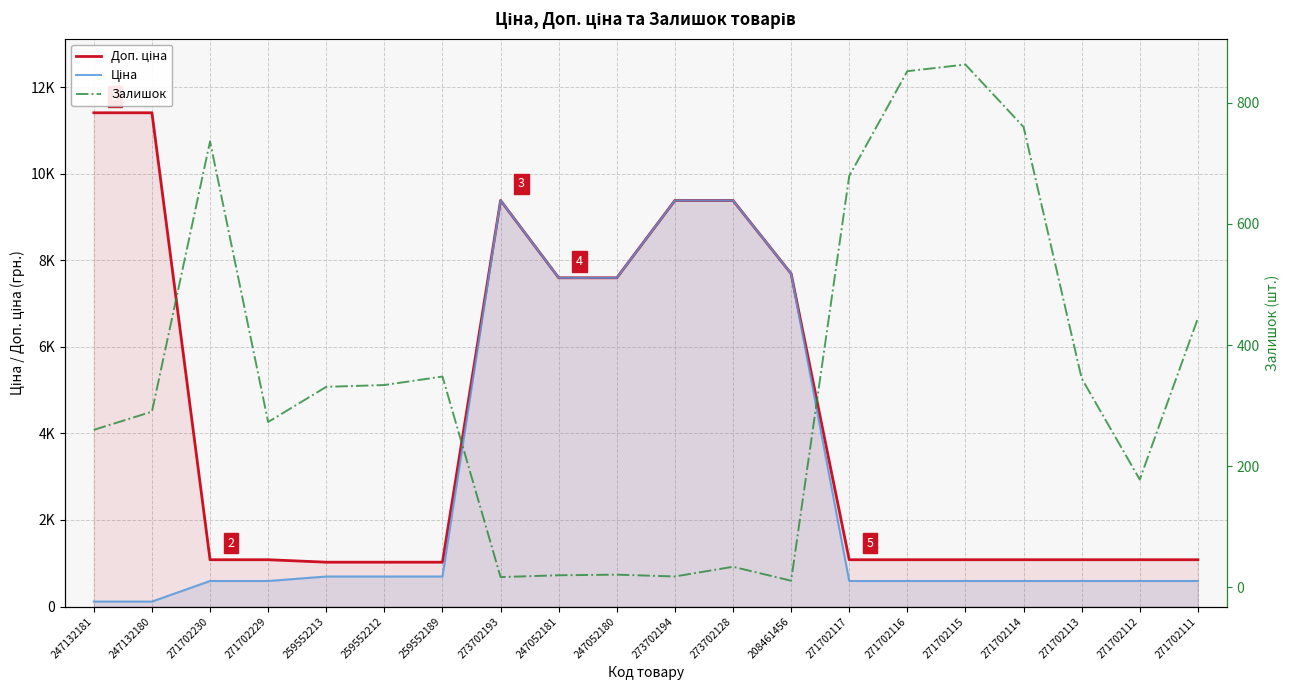

What is the label of the 20th point from the left?

271702111